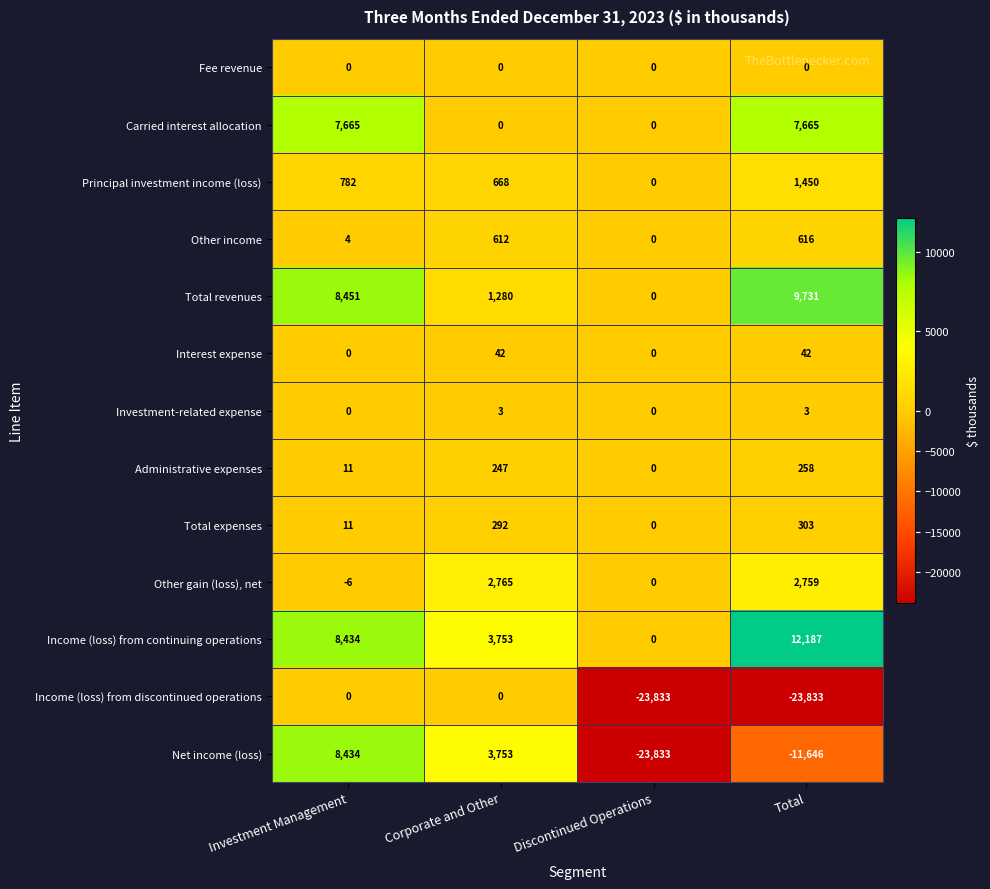

What is the spread (max minus min) of values at Investment Management?

8457